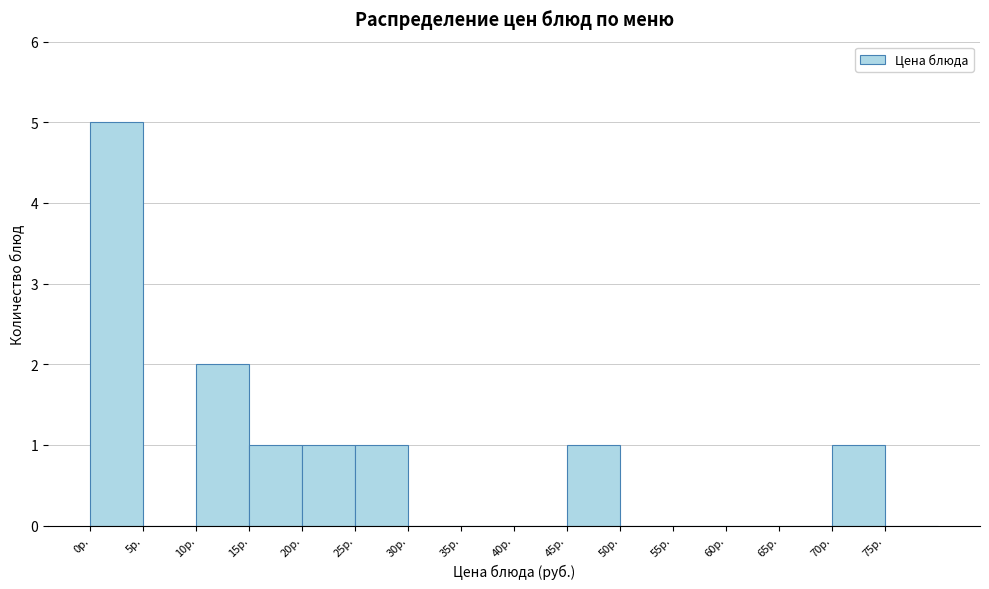

What is the height of the bar covering 20 to 25 on the x-axis? The values are not printed on the chart, so give them approximately, as read against the axis.

1